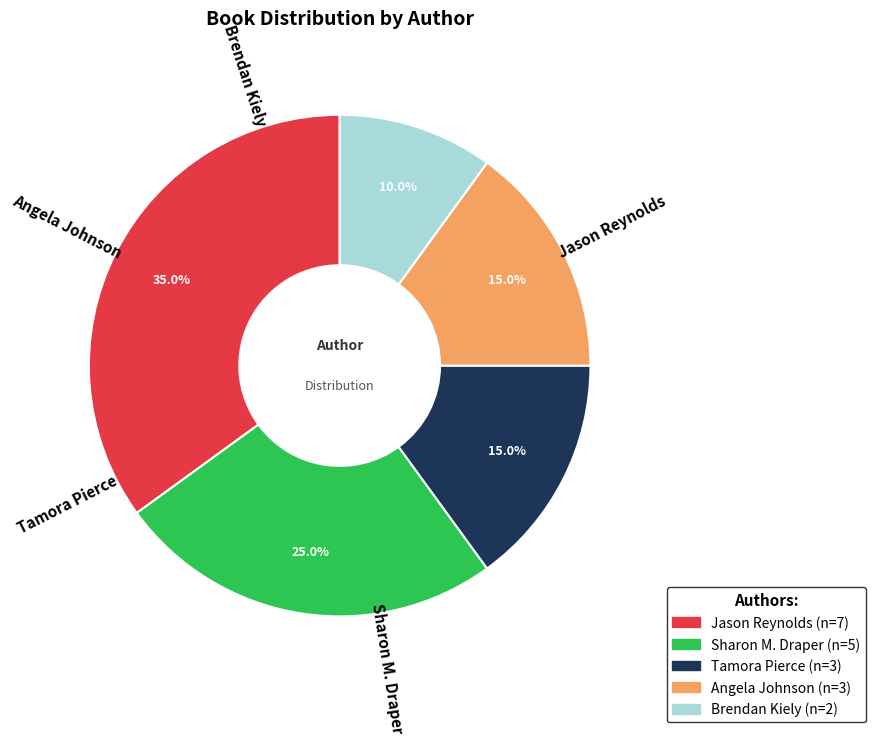

How many segments does this pie chart have?

5